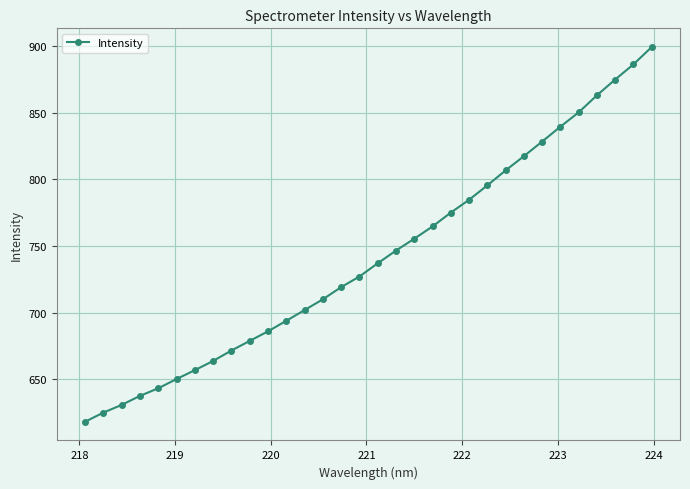

What is the difference between the maximum and minimum values?

281.1